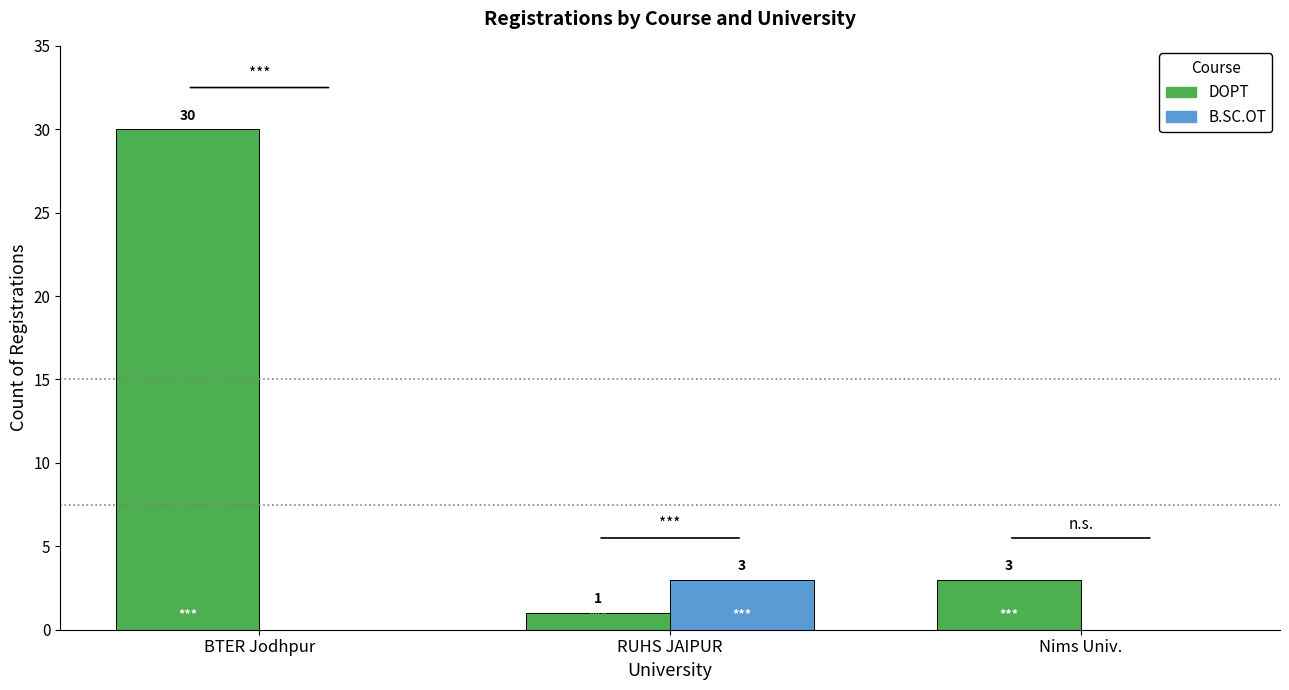

The value of DOPT at BTER Jodhpur is 30. True or false?

True